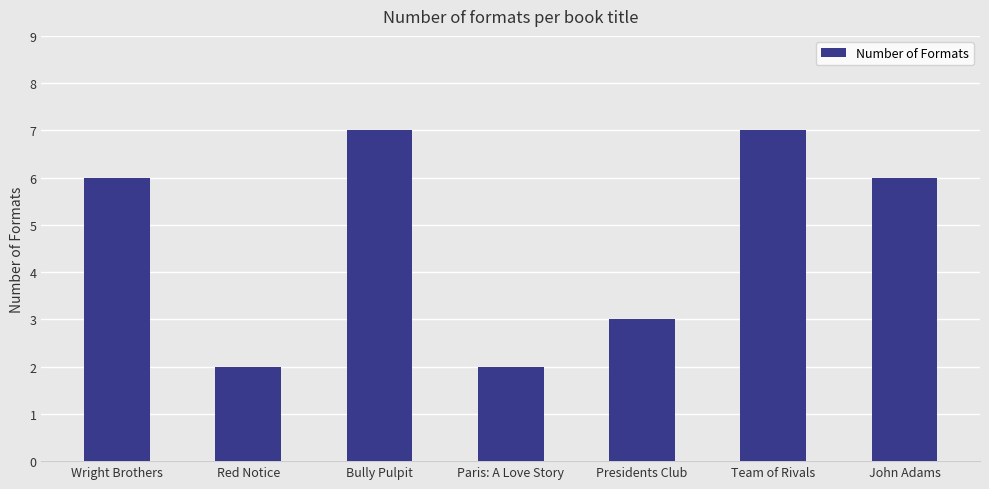

How many values are between 2 and 7?

7